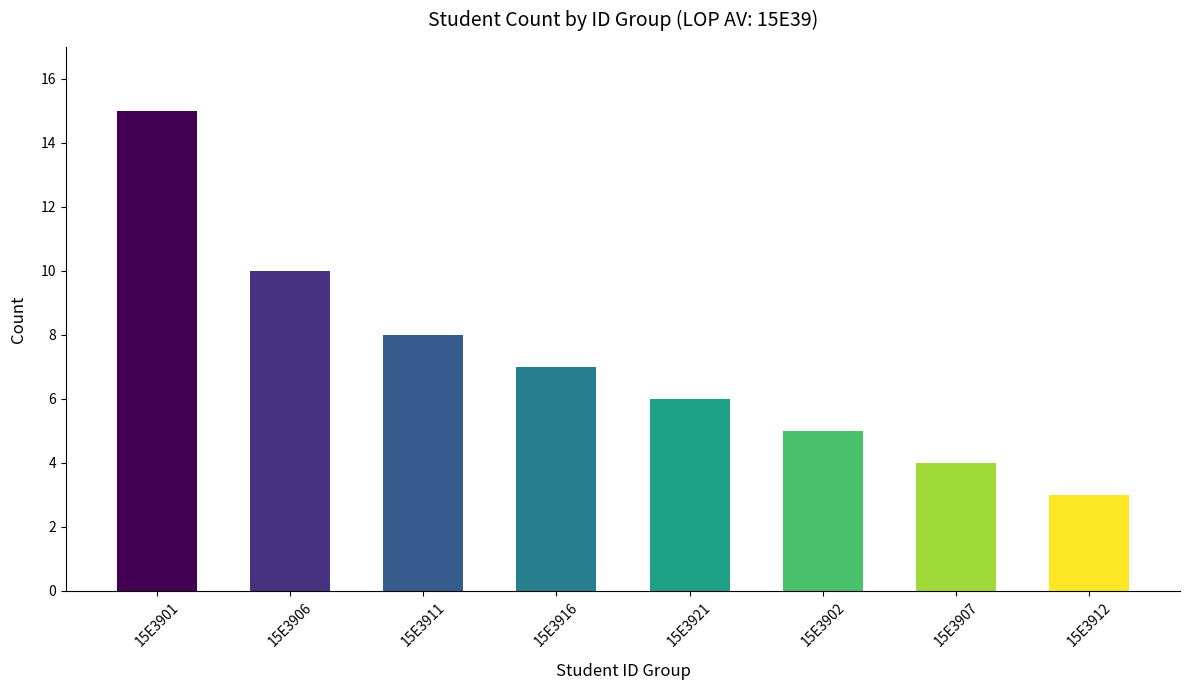

What is the label of the 5th bar from the right?

15E3916